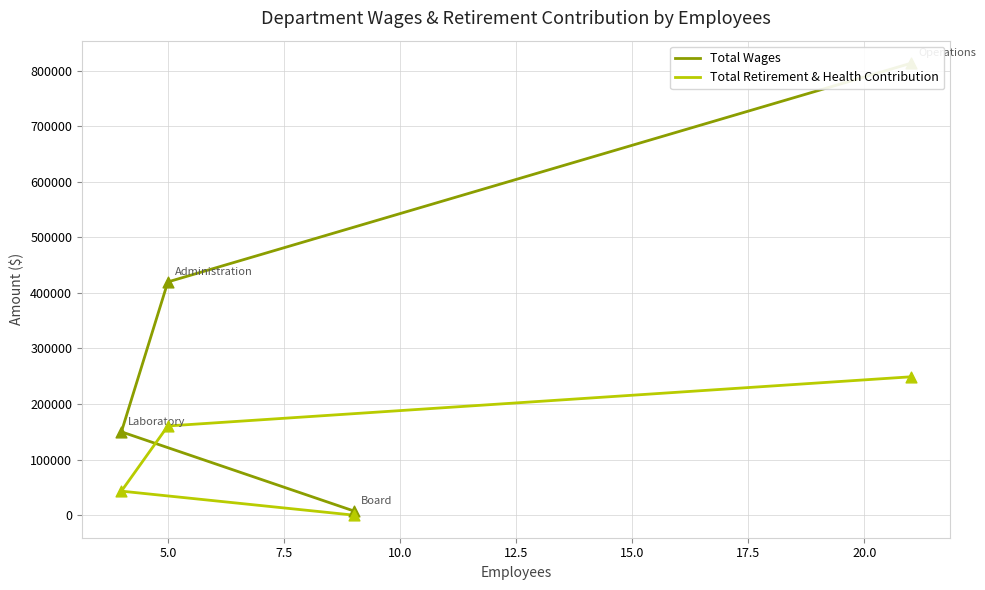

Which series has the largest total across all categories?

Total Wages